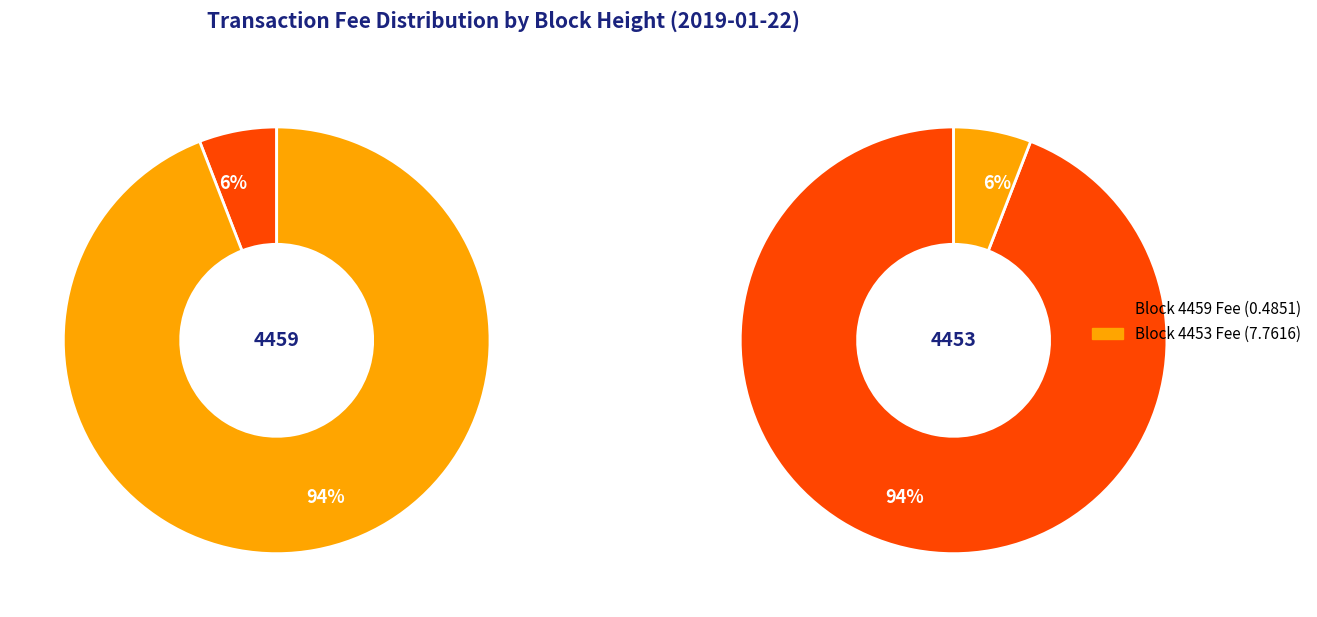

What percentage do 4459 and 4453 together represent?

100.0%